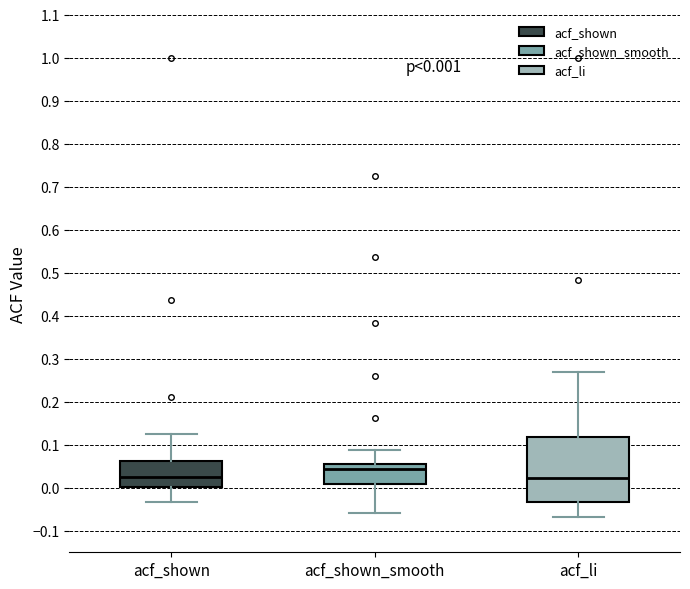

Which box's median line is the highest?

acf_shown_smooth